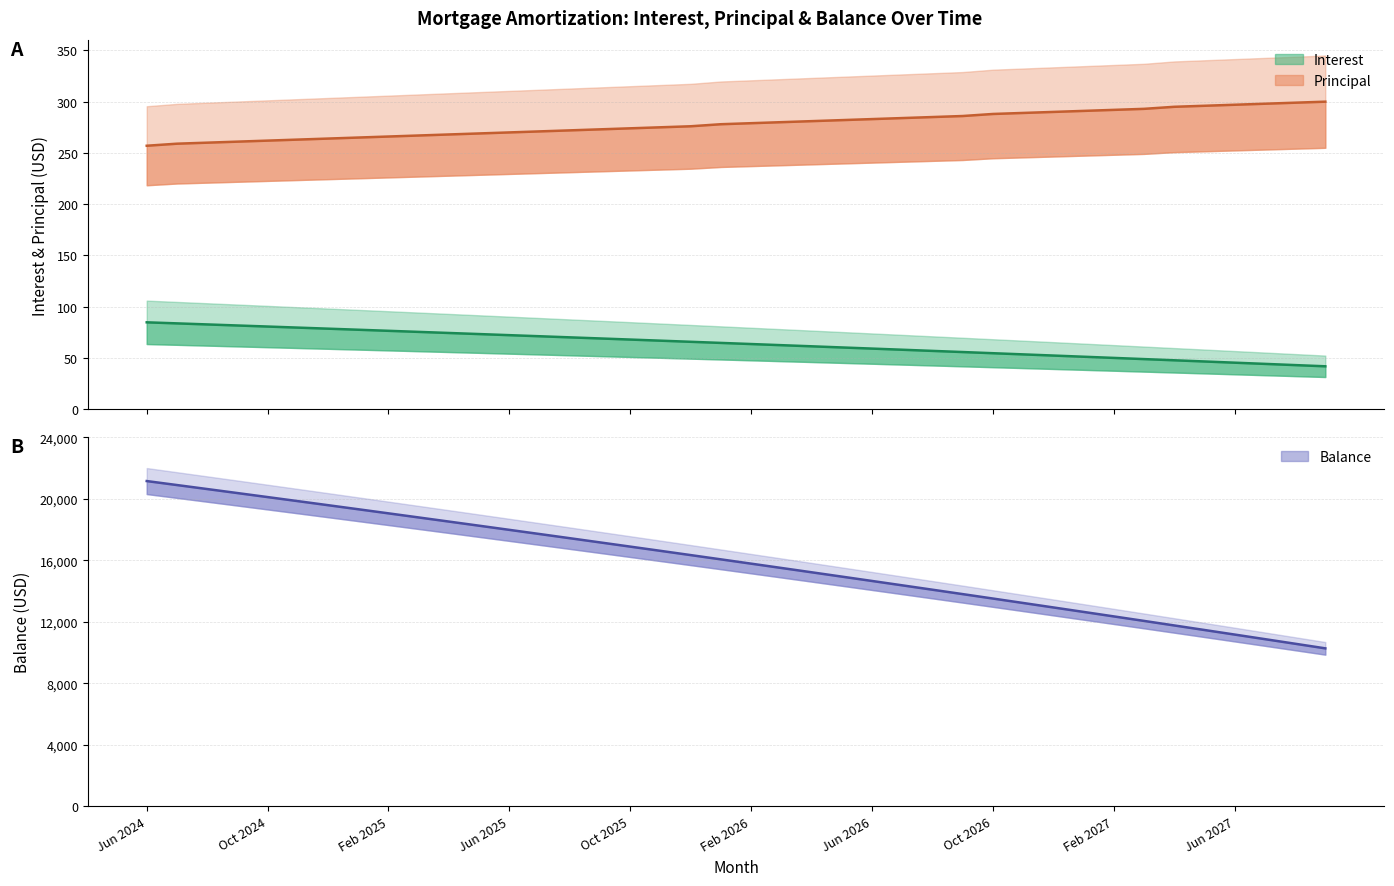

True or false: Principal and Interest cross at least once.

False